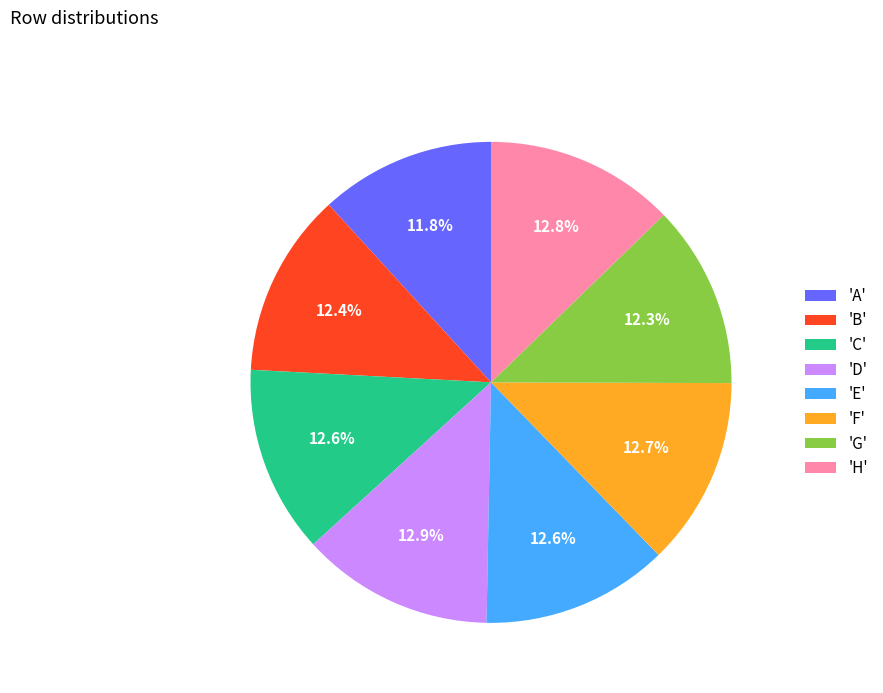

Is there a majority slice in this chart?

No